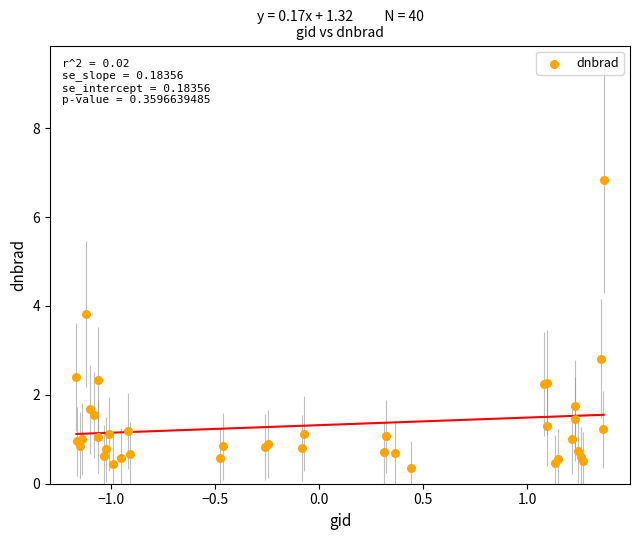

What Y value in the scatter plot is closest to 3?

2.8